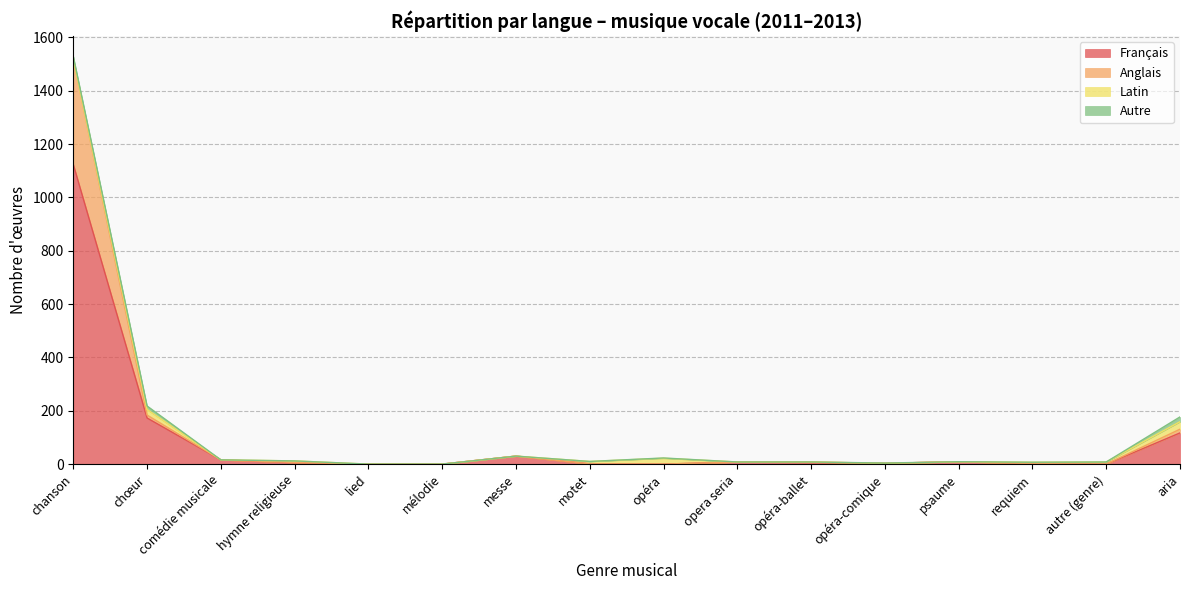

At which category is the sum across all series the highest?

chanson